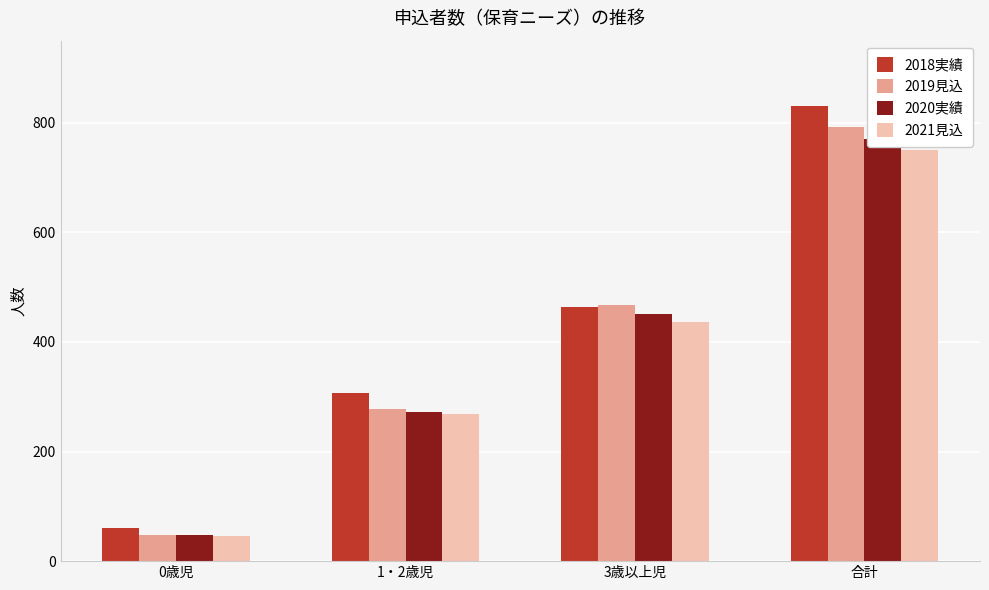

Is the value of 2020実績 at 合計 greater than the value of 2018実績 at 1・2歳児?

Yes